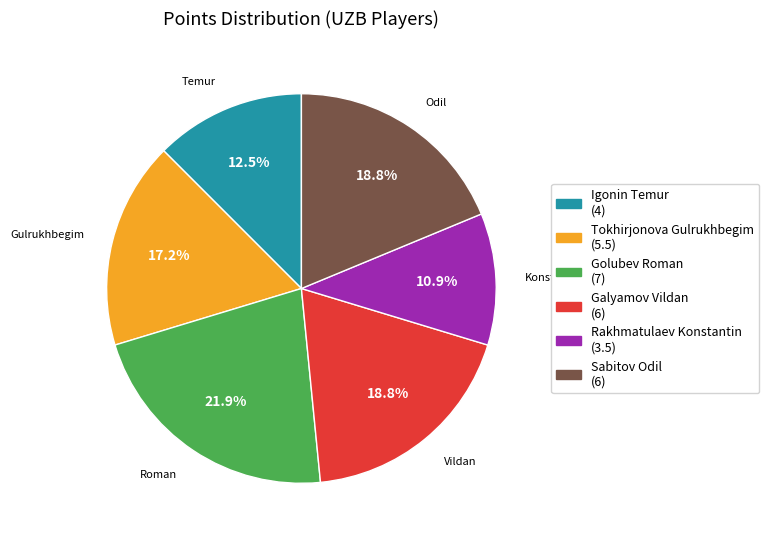

Is it true that Sabitov Odil is 19% of the pie?

True